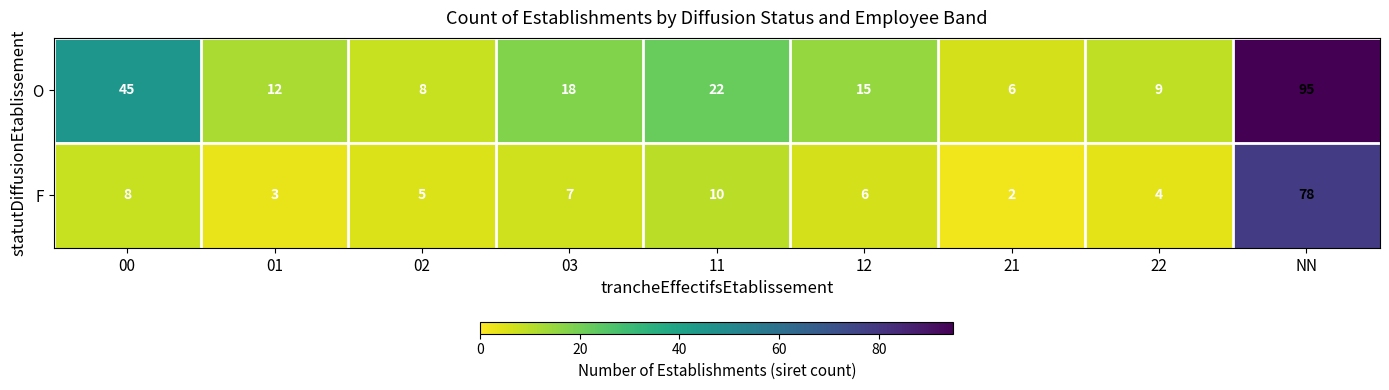

Where does the O series first go above 15?

00